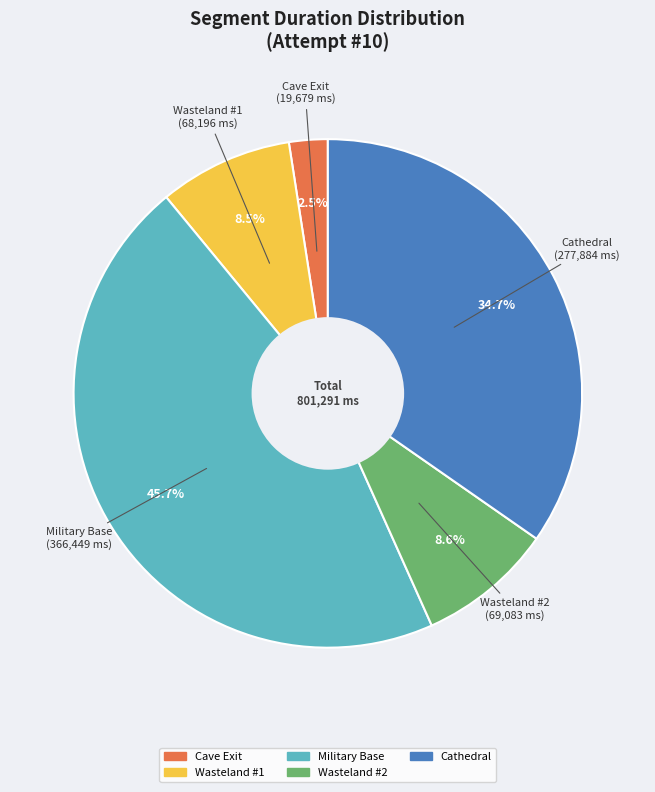

To the nearest percent, what portion does Military Base represent?

46%